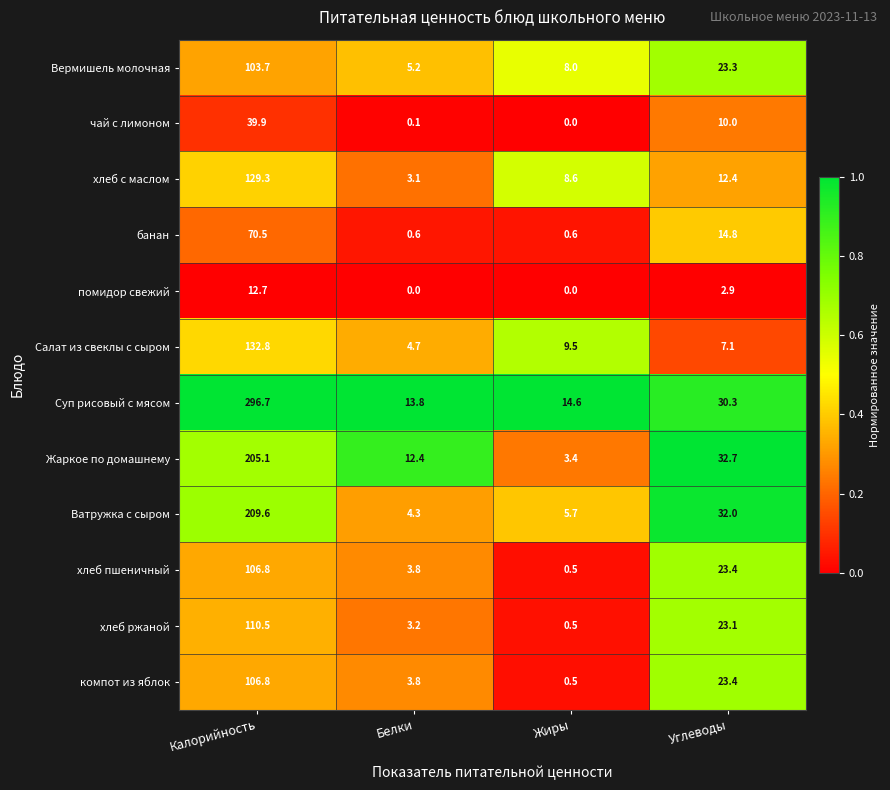

List the labels in order of Салат из свеклы с сыром value, smallest first.

Белки, Углеводы, Жиры, Калорийность